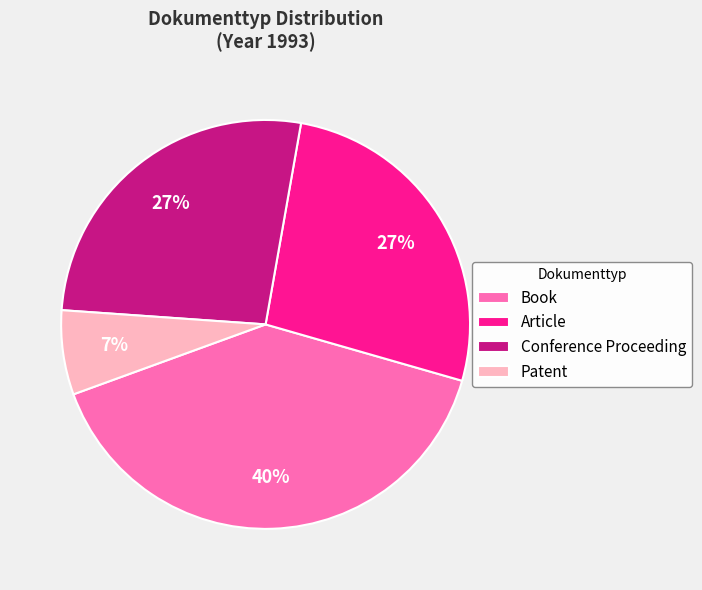

Is the sum of Patent and Book greater than half?

No